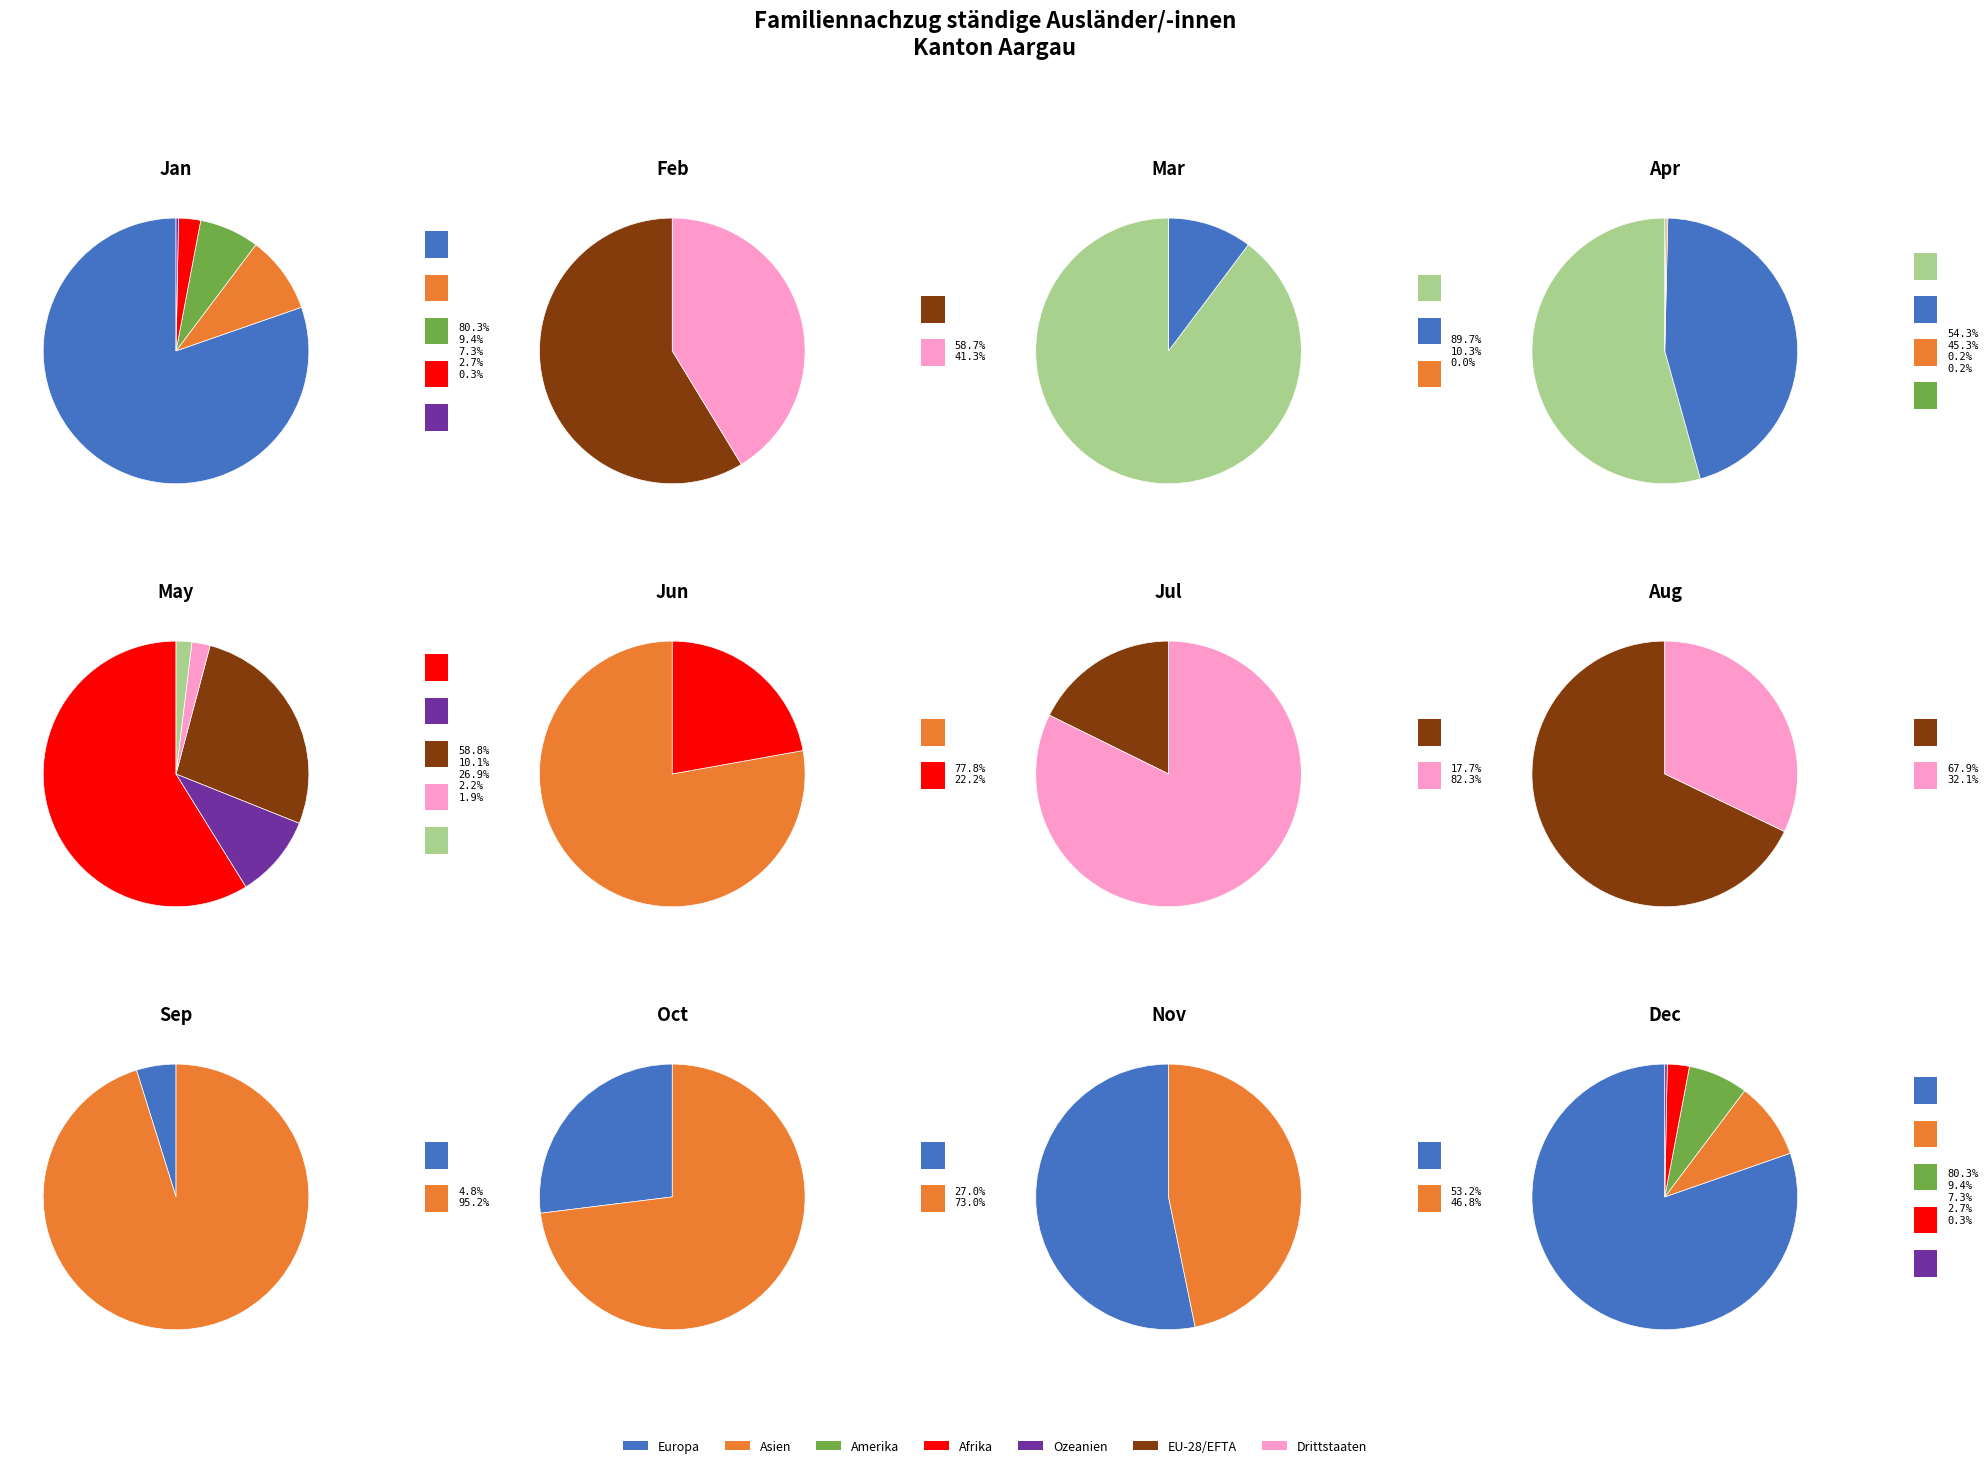

What is the change in value from Asien to Drittstaaten?

+749